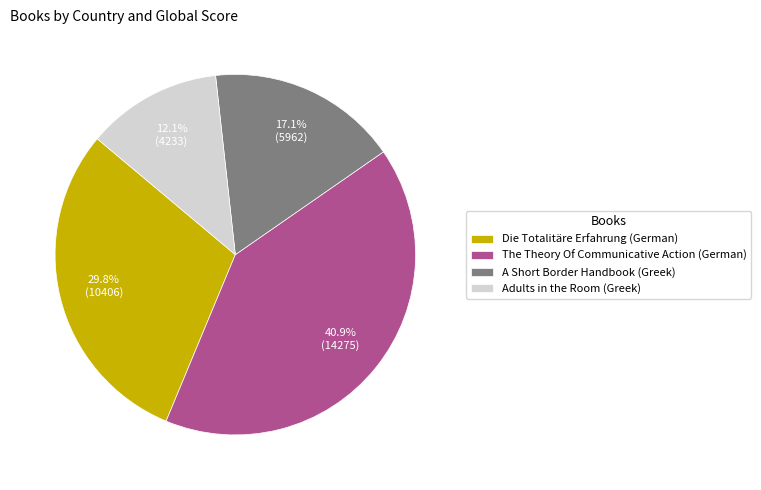

Which slice is the largest?

The Theory Of Communicative Action (German)